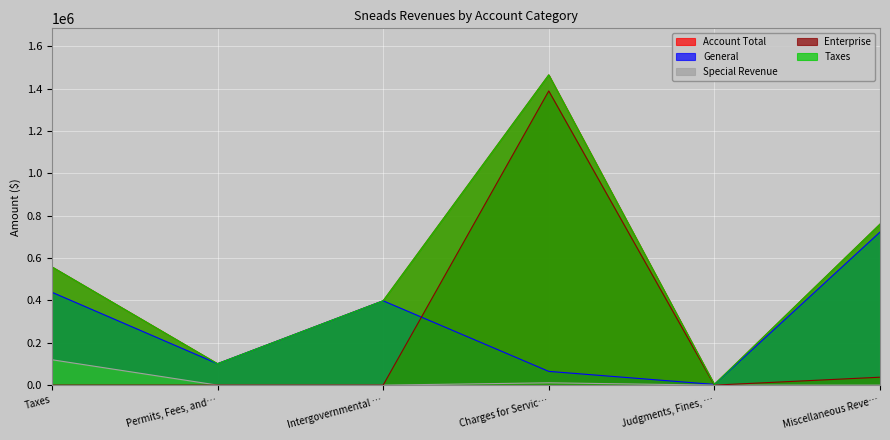

True or false: Enterprise and Taxes intersect in this chart.

False